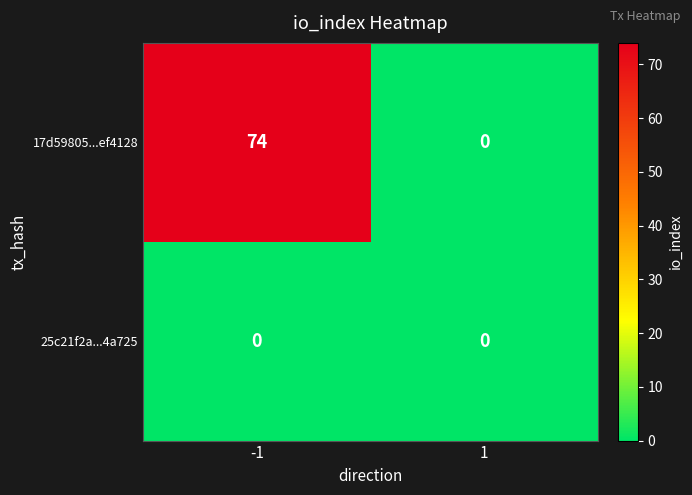

Which series has the largest total across all categories?

17d59805...ef4128